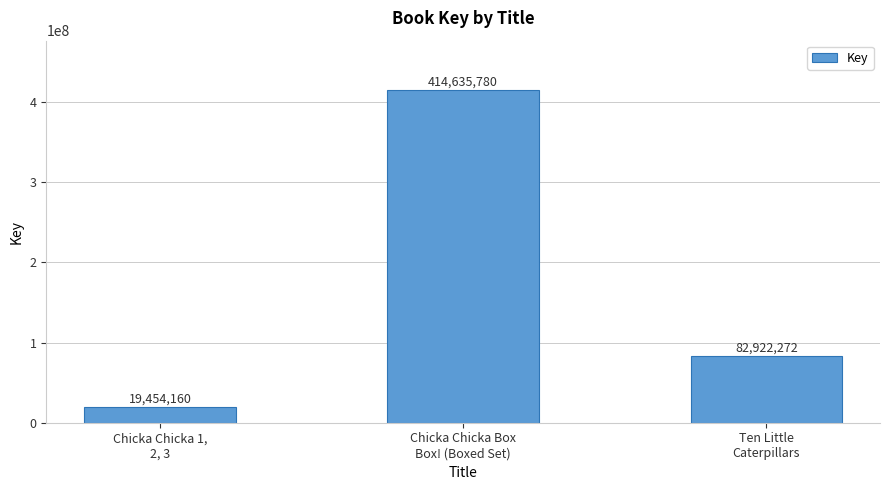

True or false: the data shows 541612658 at Chicka Chicka Box
Box! (Boxed Set).

False